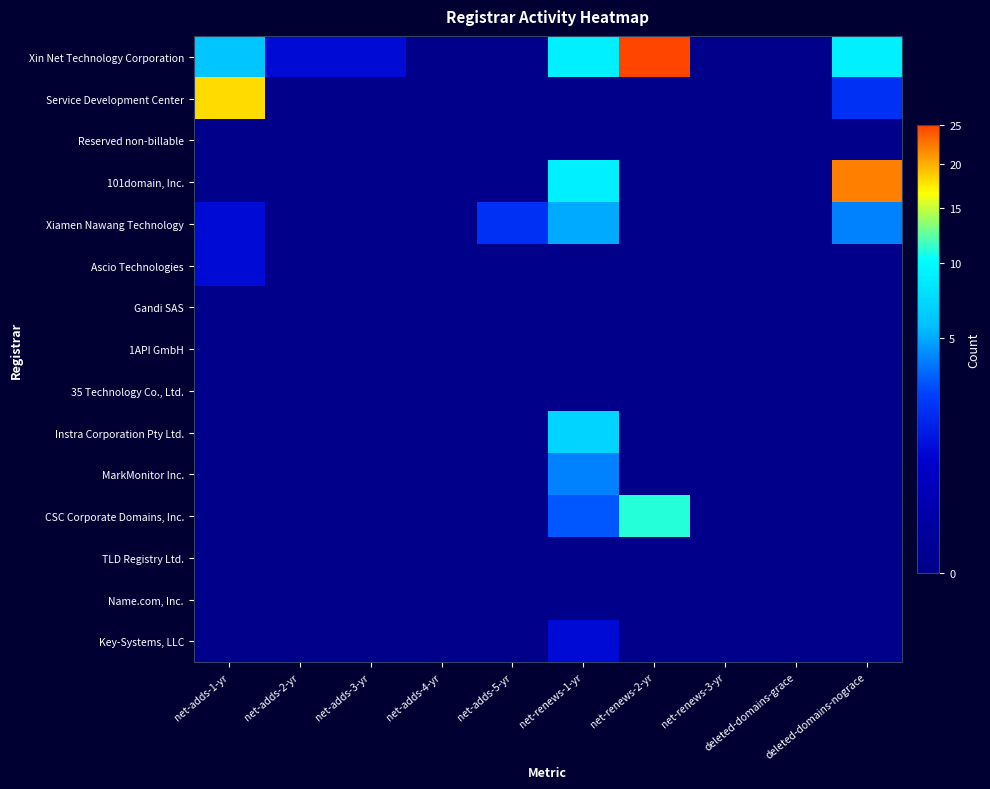

Rank the series by their maximum value, from highest to lowest.

Xin Net Technology Corporation, 101domain, Inc., Service Development Center, CSC Corporate Domains, Inc., Instra Corporation Pty Ltd., Xiamen Nawang Technology, MarkMonitor Inc., Ascio Technologies, Key-Systems, LLC, Reserved non-billable, Gandi SAS, 1API GmbH, 35 Technology Co., Ltd., TLD Registry Ltd., Name.com, Inc.